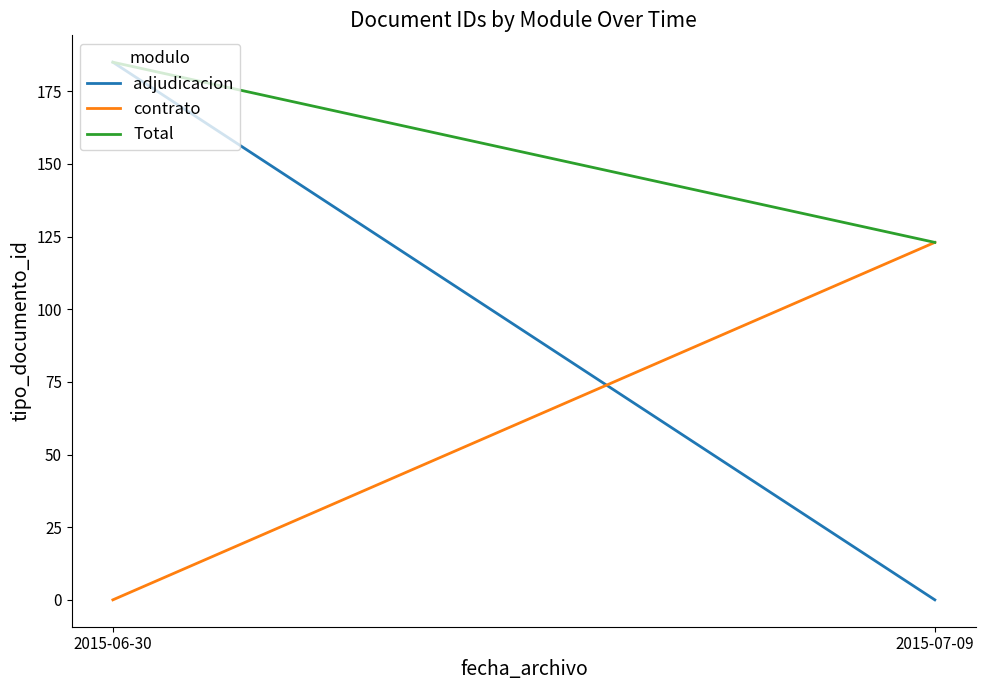

List the labels in order of contrato value, largest first.

2015-07-09, 2015-06-30